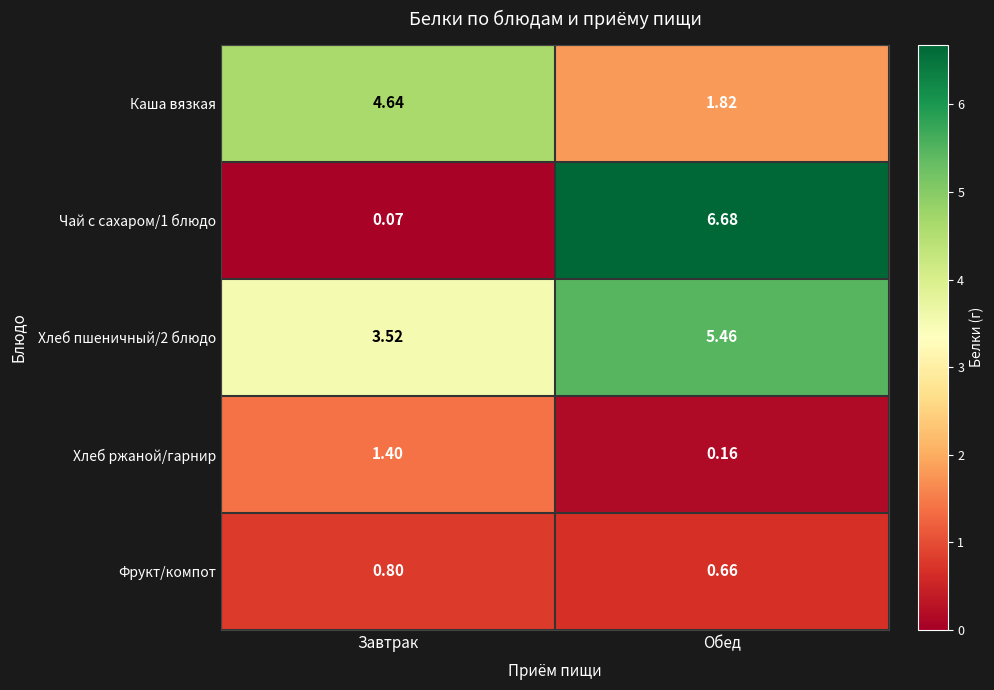

At which category is the sum across all series the highest?

Обед